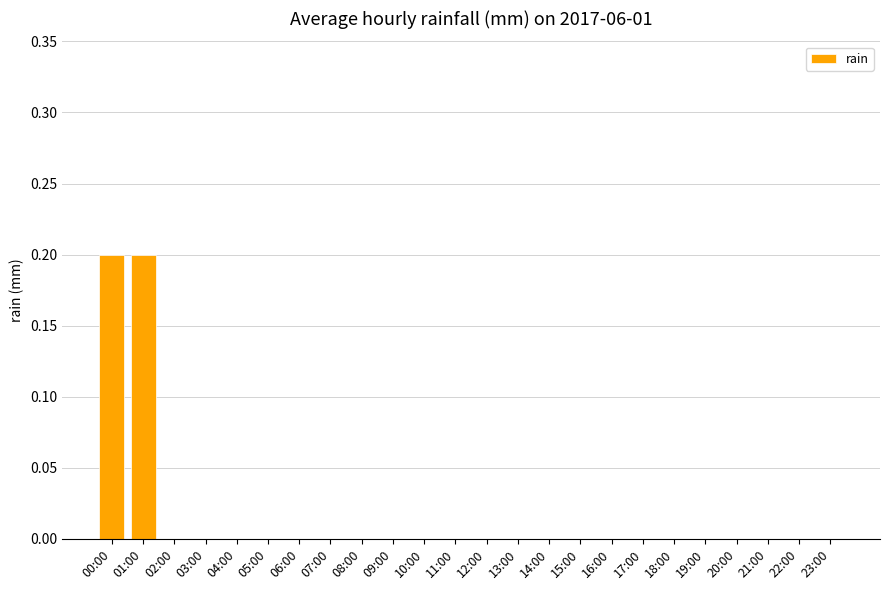

Which has a higher value, 01:00 or 11:00?

01:00